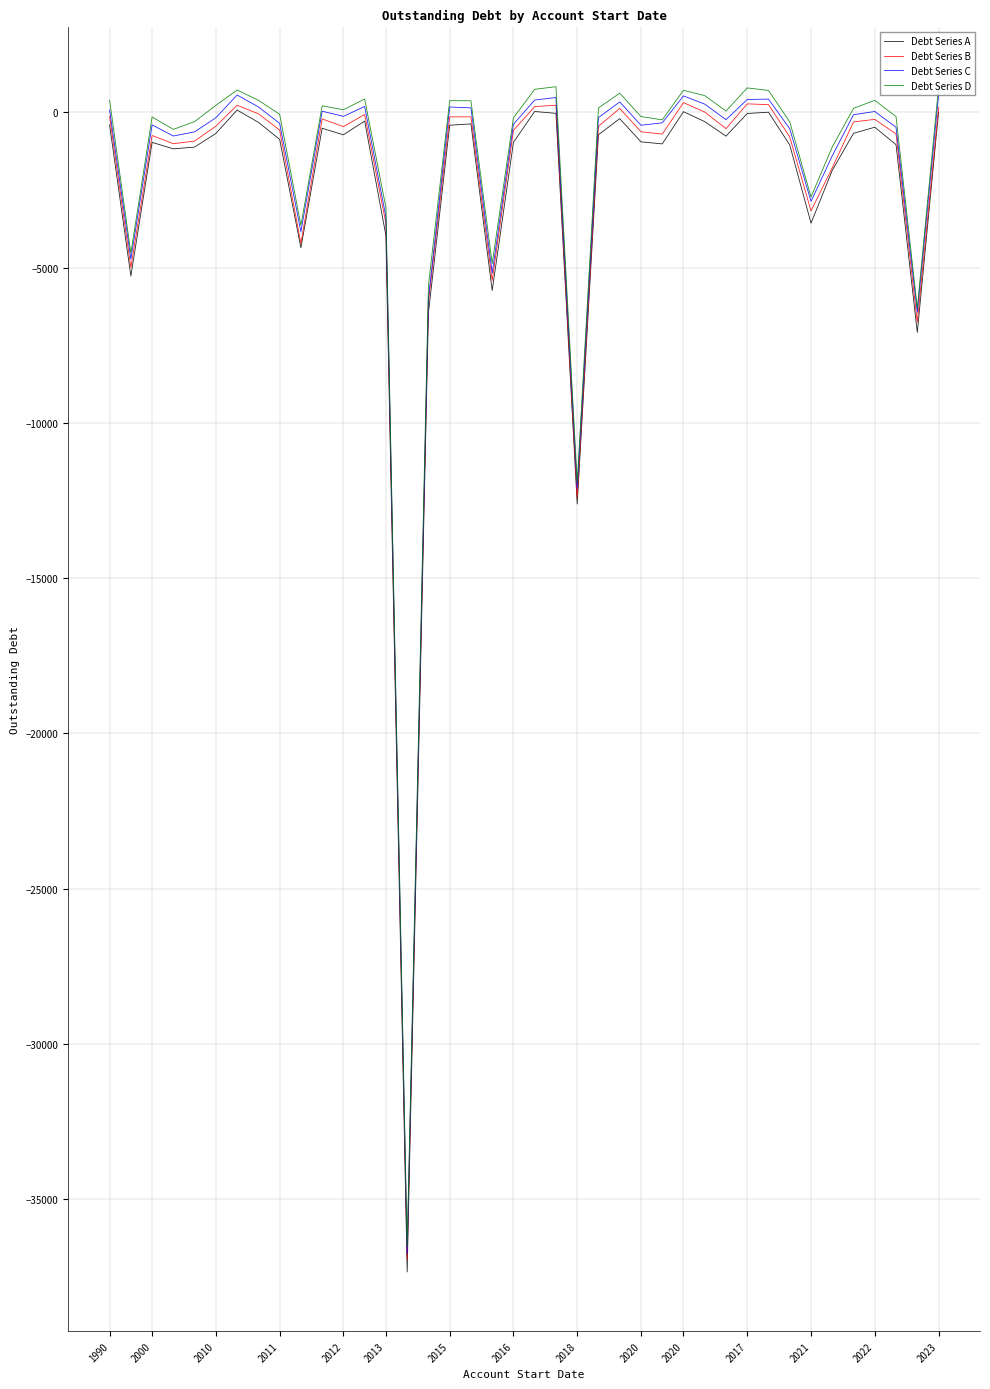

What is the minimum value shown in the chart?

-37347.9